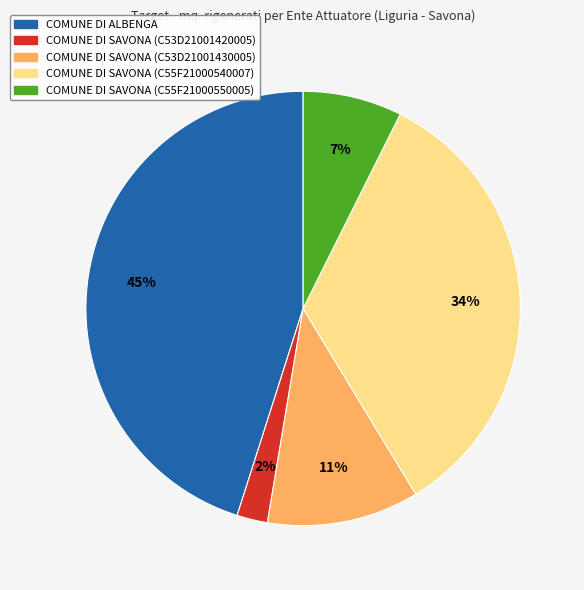

Does COMUNE DI SAVONA (C53D21001420005) represent more than half of the total?

No